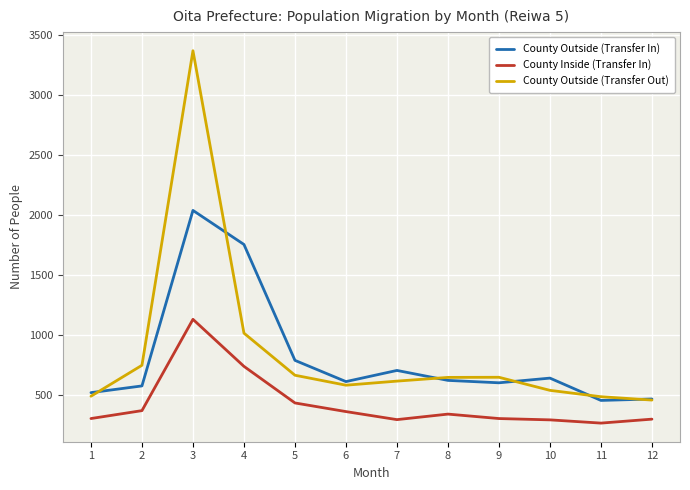

What is the sum of all County Outside (Transfer Out) values?

10229